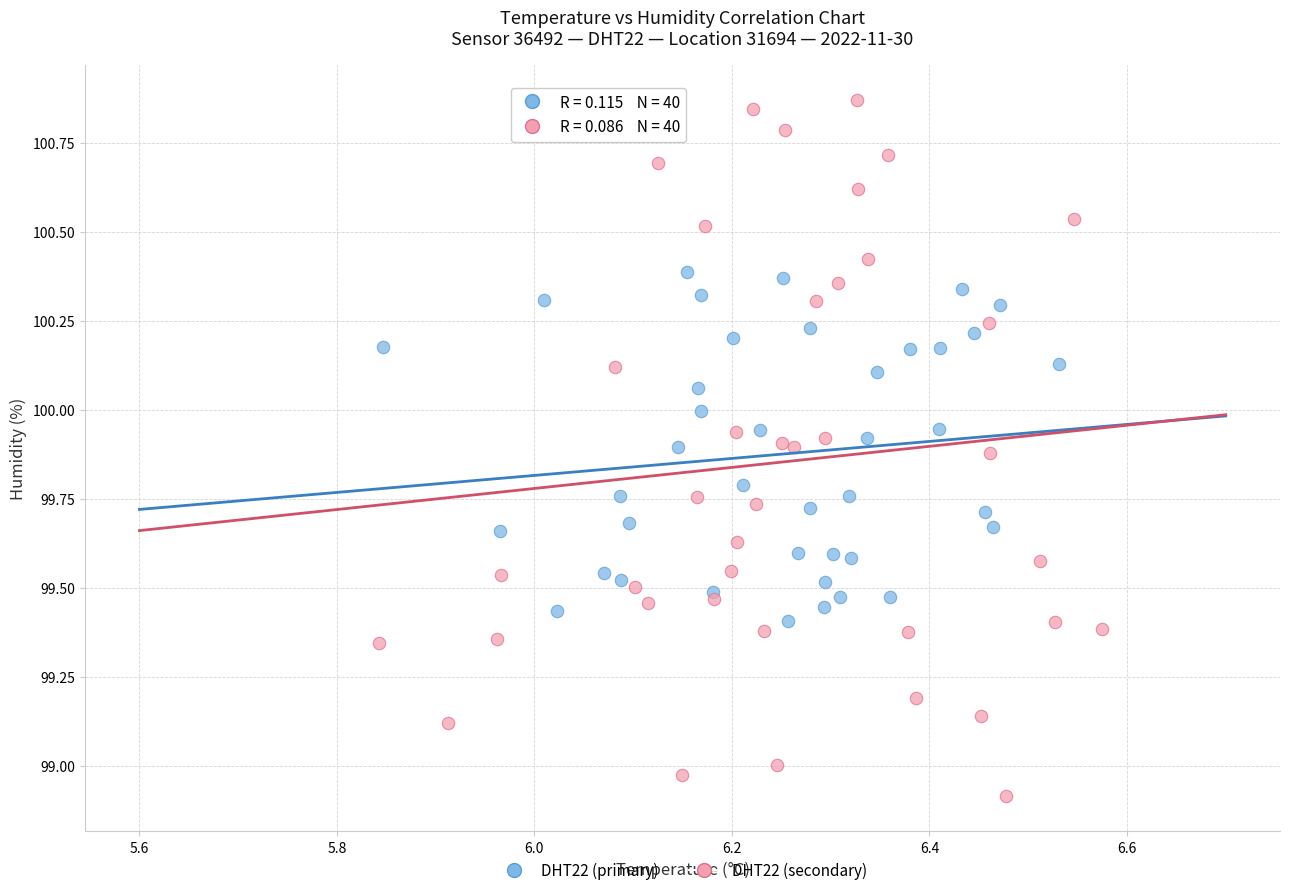

Which series has the widest spread of Y values?

DHT22 (secondary)